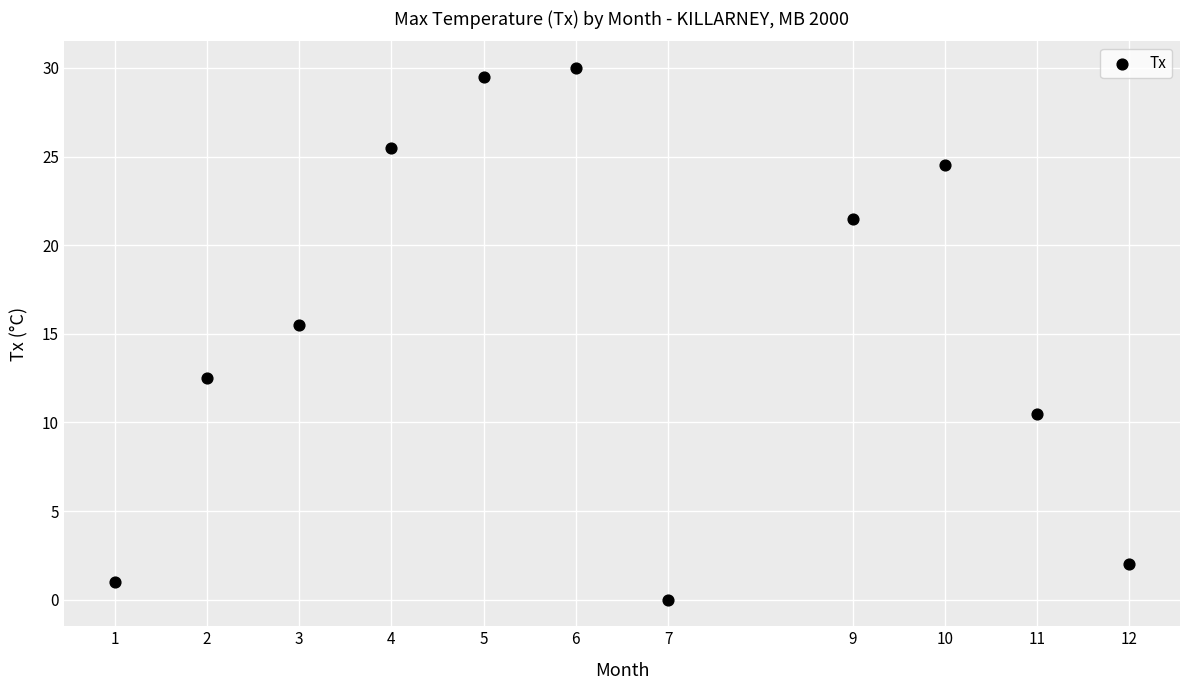

What Y value in the scatter plot is closest to 15?

15.5